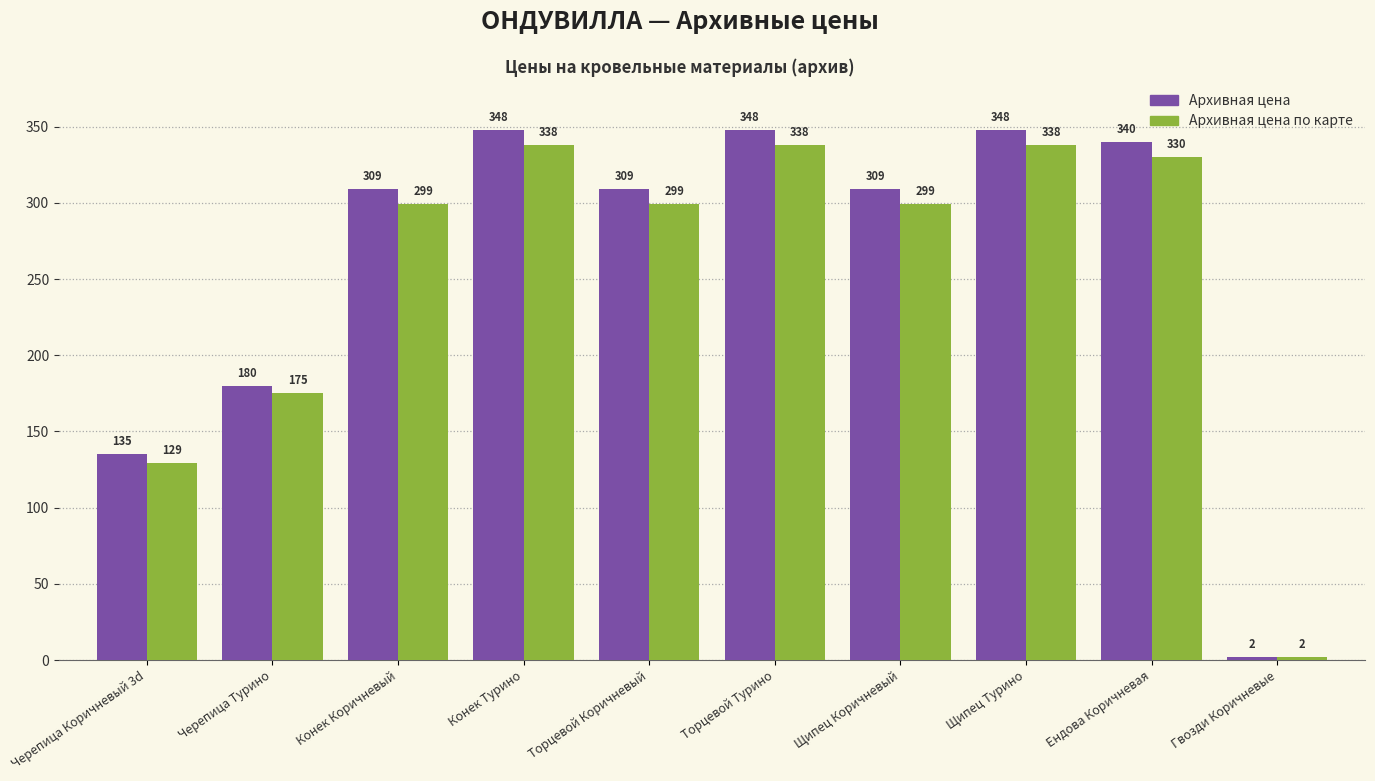

How many bars are there in each group?

2